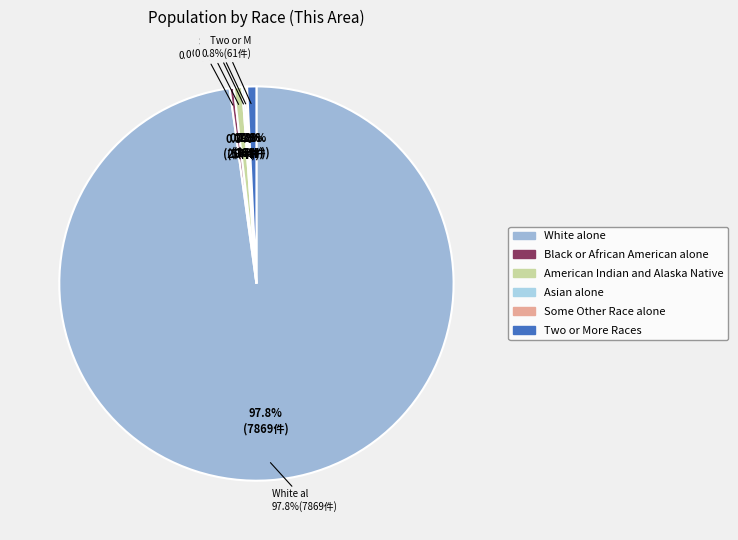

The Native Hawaiian and Other Pacific slice represents 12% of the pie. True or false?

False